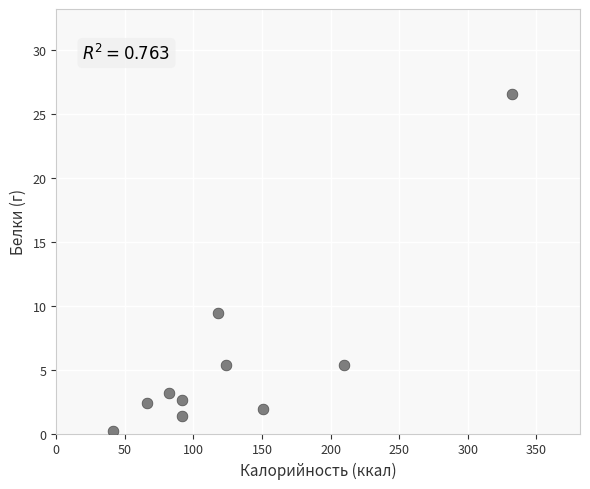

What is the range of X values (max minus min)?

291.0